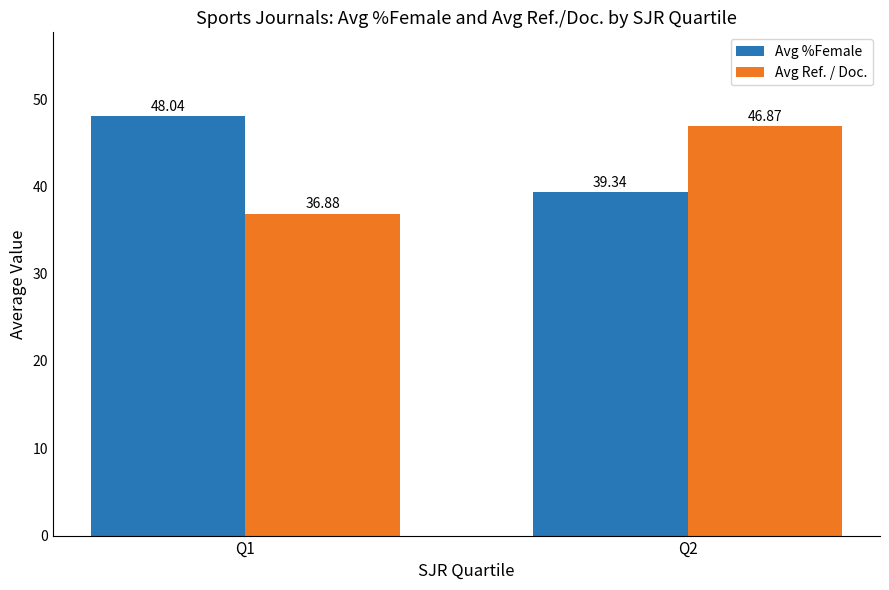

What is the value of the Avg Ref. / Doc. bar at the 2nd from the left?

46.9